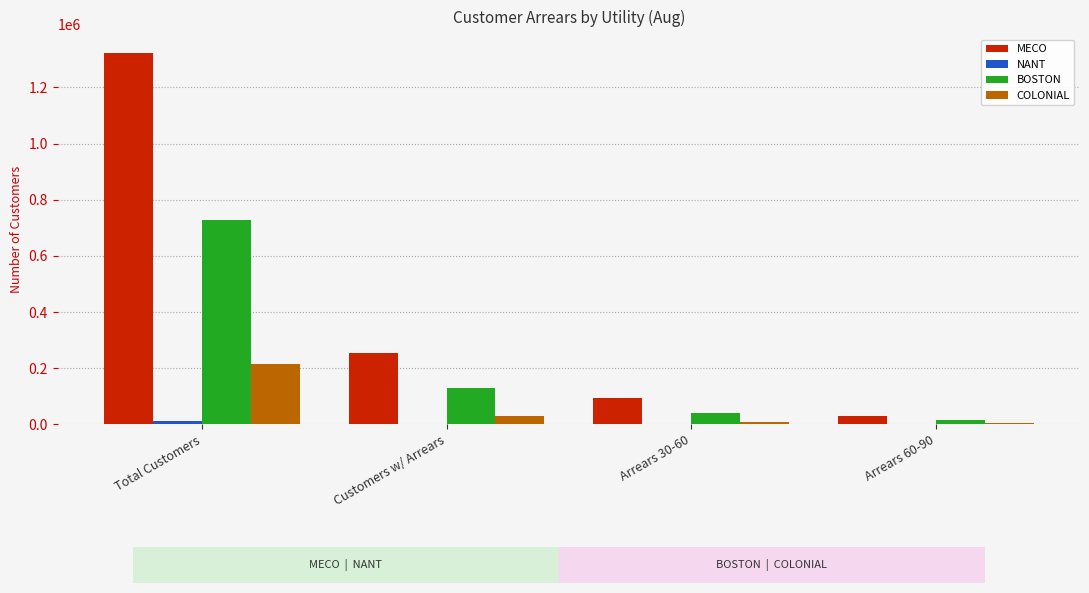

True or false: COLONIAL has a value of 124294 at Total Customers.

False